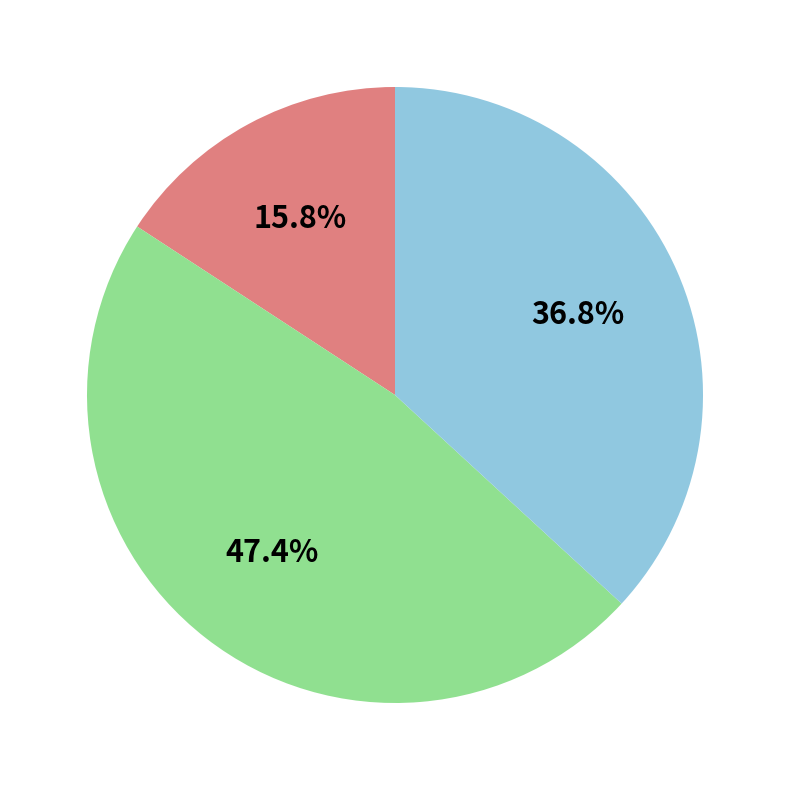

Does any single category account for the majority?

No